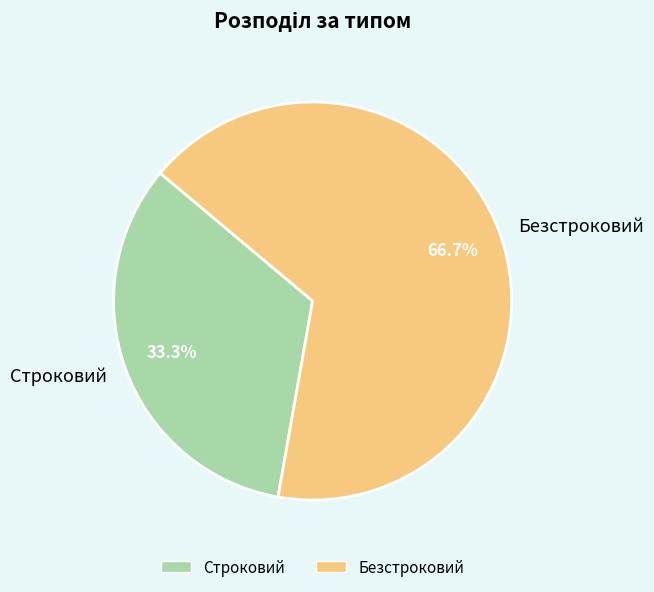

Does any single category account for the majority?

Yes